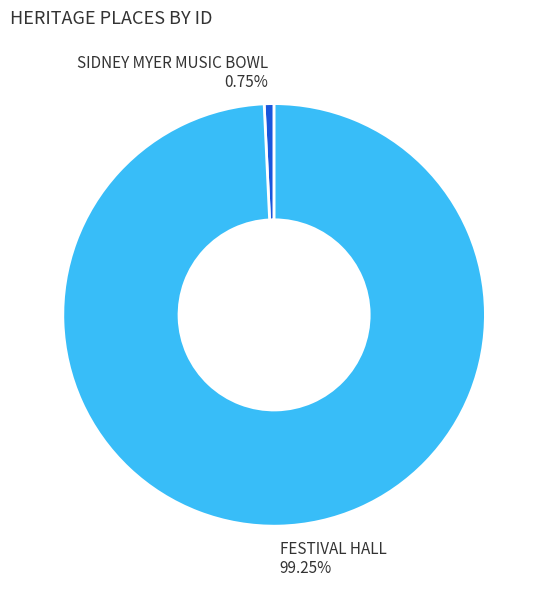

To the nearest percent, what percentage of the pie is SIDNEY MYER MUSIC BOWL?

1%